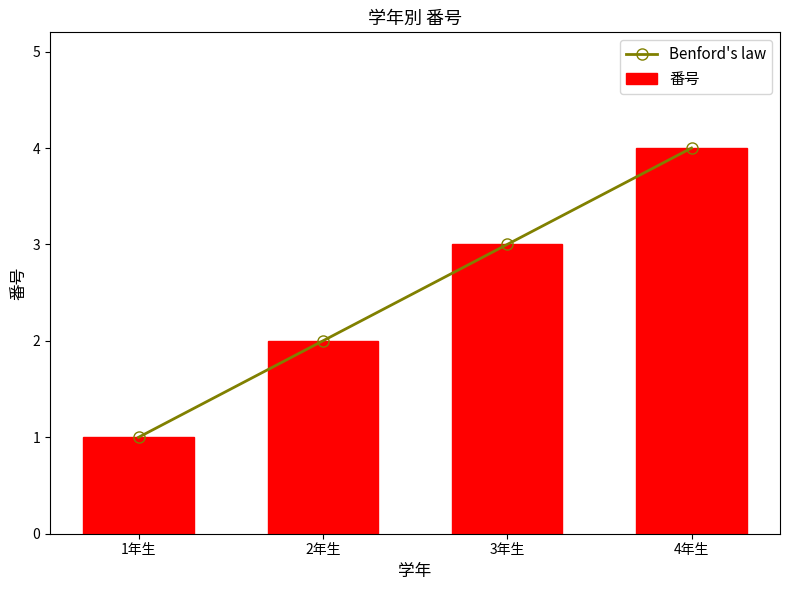

At which label is Benford's law closest to 2?

2年生